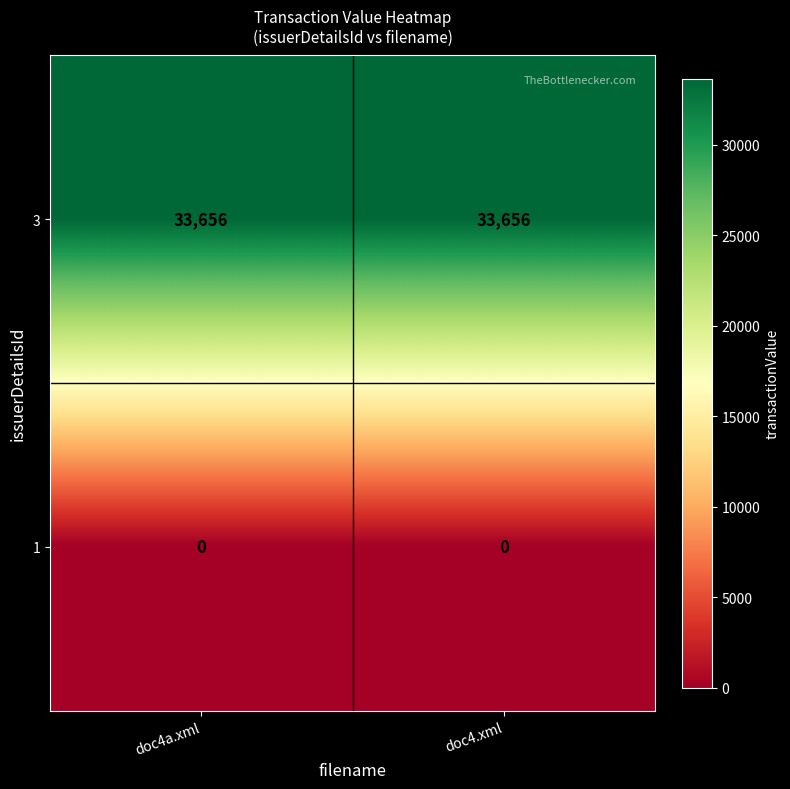

True or false: 3 has a value of 33656 at doc4a.xml.

True